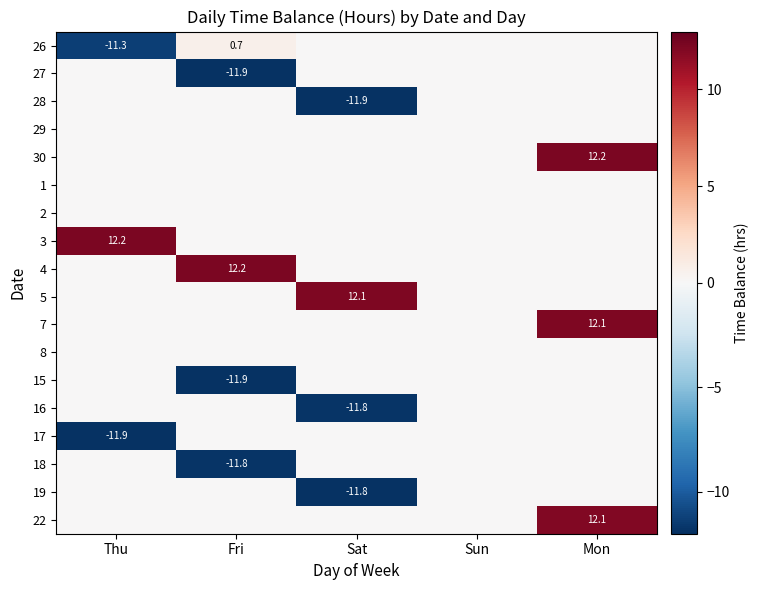

The value of 22 at Mon is 20.4. True or false?

False